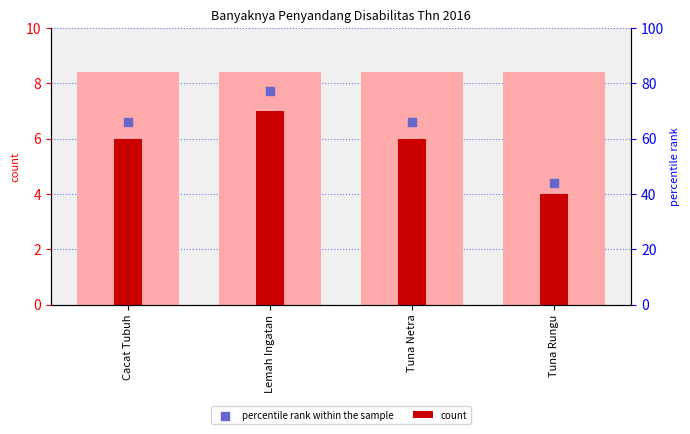

What are all the series names shown in the legend?

count, percentile rank within the sample